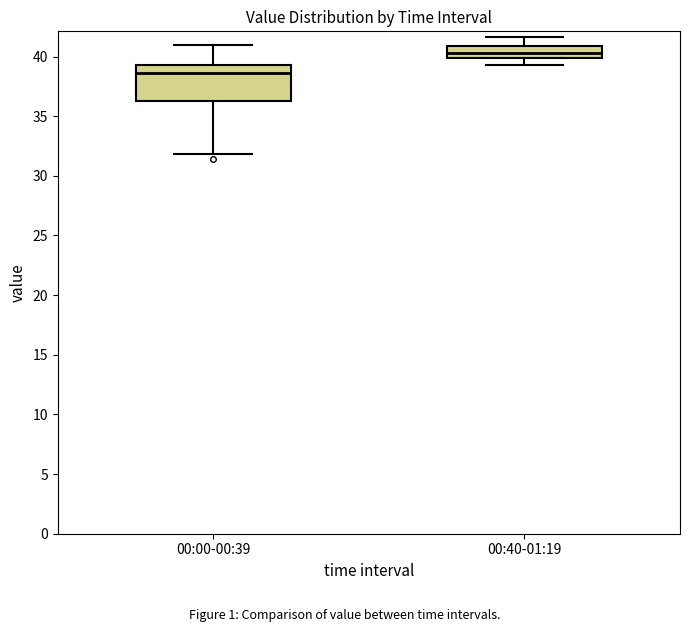

Which box has the highest median line?

00:40-01:19